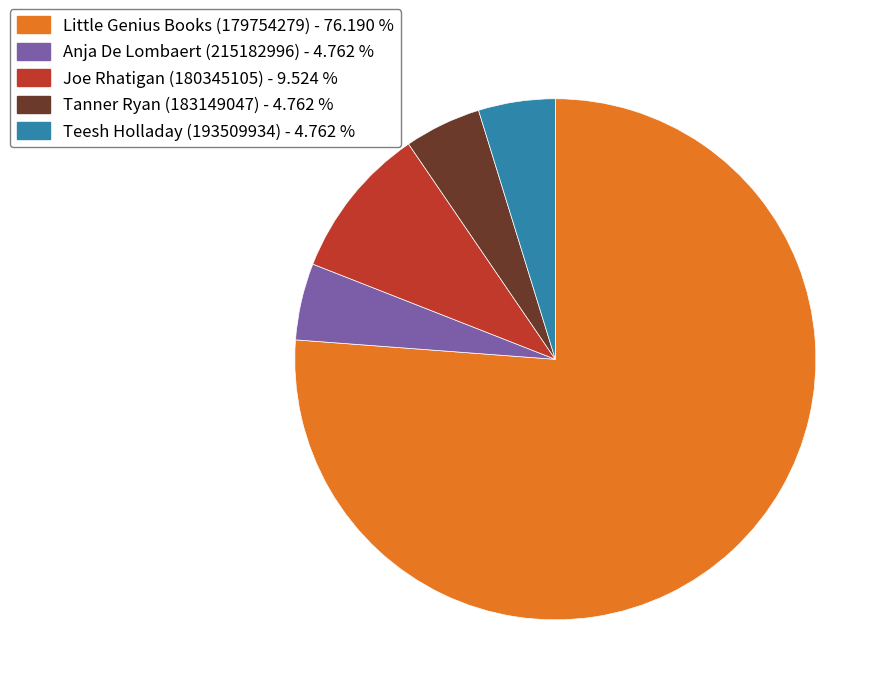

Do Teesh Holladay (193509934) - 4.762 % and Little Genius Books (179754279) - 76.190 % together represent more than half of the pie?

Yes